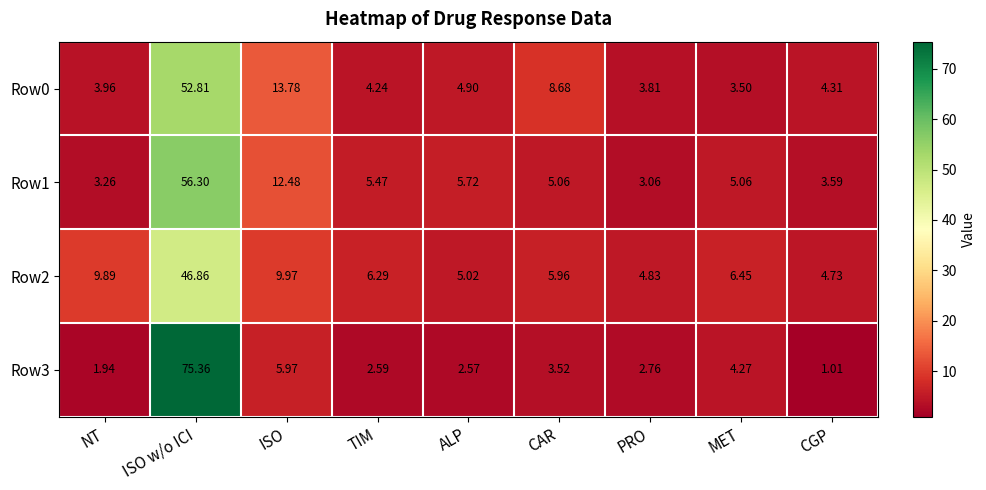

At which label does Row0 first exceed 4?

ISO w/o ICI